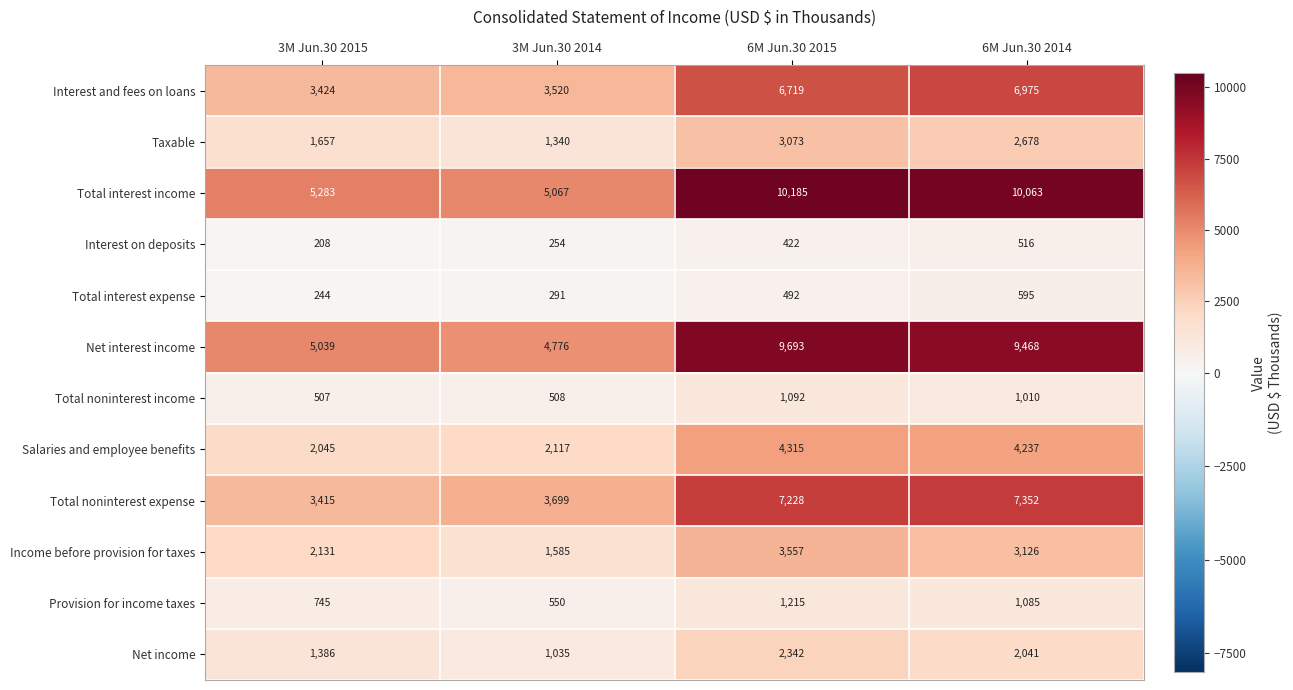

Which label corresponds to the largest value in the chart?

6M Jun.30 2015